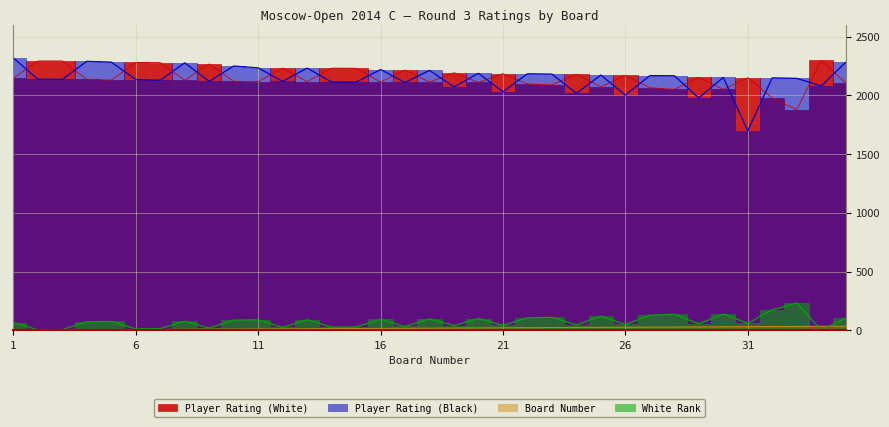

Where is the first local minimum for Player Rating (Black)?

3